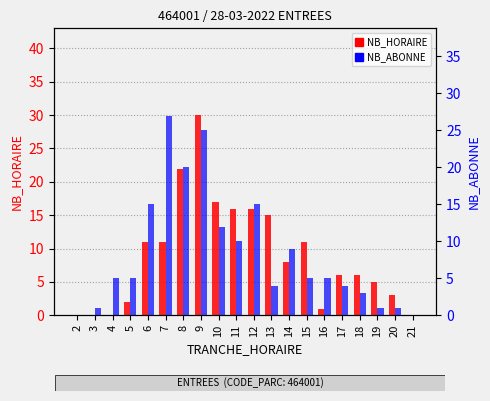

Reading left to right, list all the values displayed in this chart.

NB_HORAIRE: 2=0	3=0	4=0	5=2	6=11	7=11	8=22	9=30	10=17	11=16	12=16	13=15	14=8	15=11	16=1	17=6	18=6	19=5	20=3	21=0
NB_ABONNE: 2=0	3=1	4=5	5=5	6=15	7=27	8=20	9=25	10=12	11=10	12=15	13=4	14=9	15=5	16=5	17=4	18=3	19=1	20=1	21=0